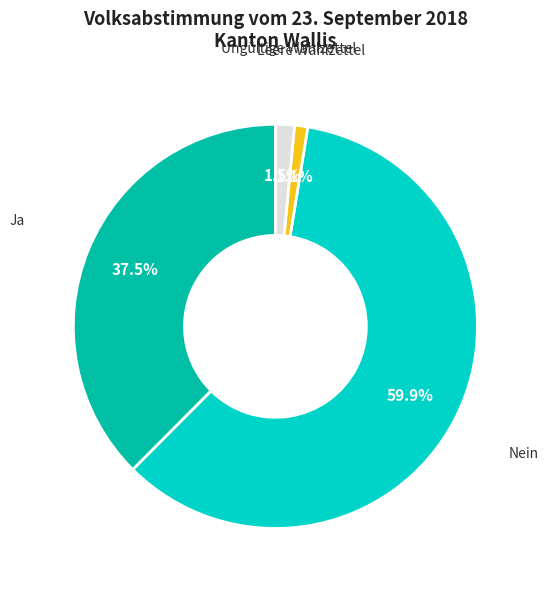

Does any single category account for the majority?

Yes